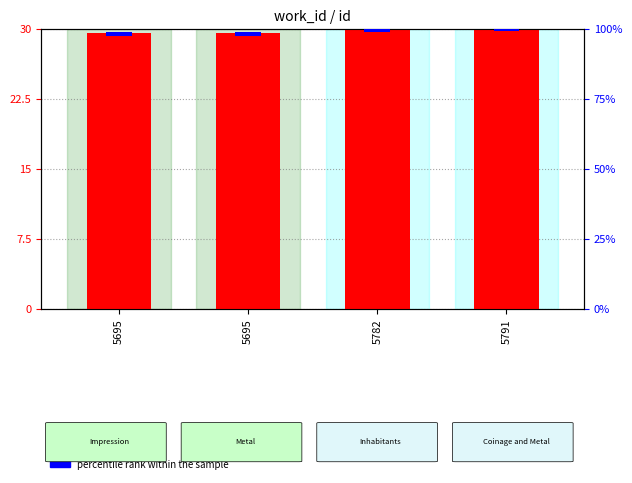

How many bars are there in each group?

2